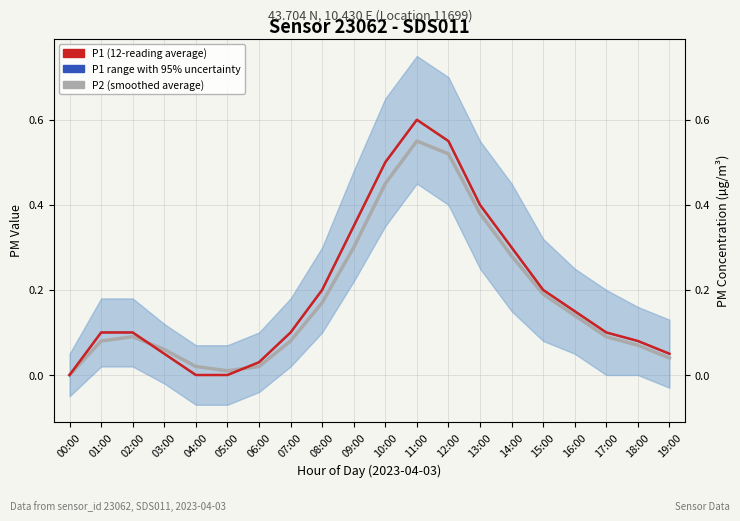

At how many categories does at least one series exceed 0?

19